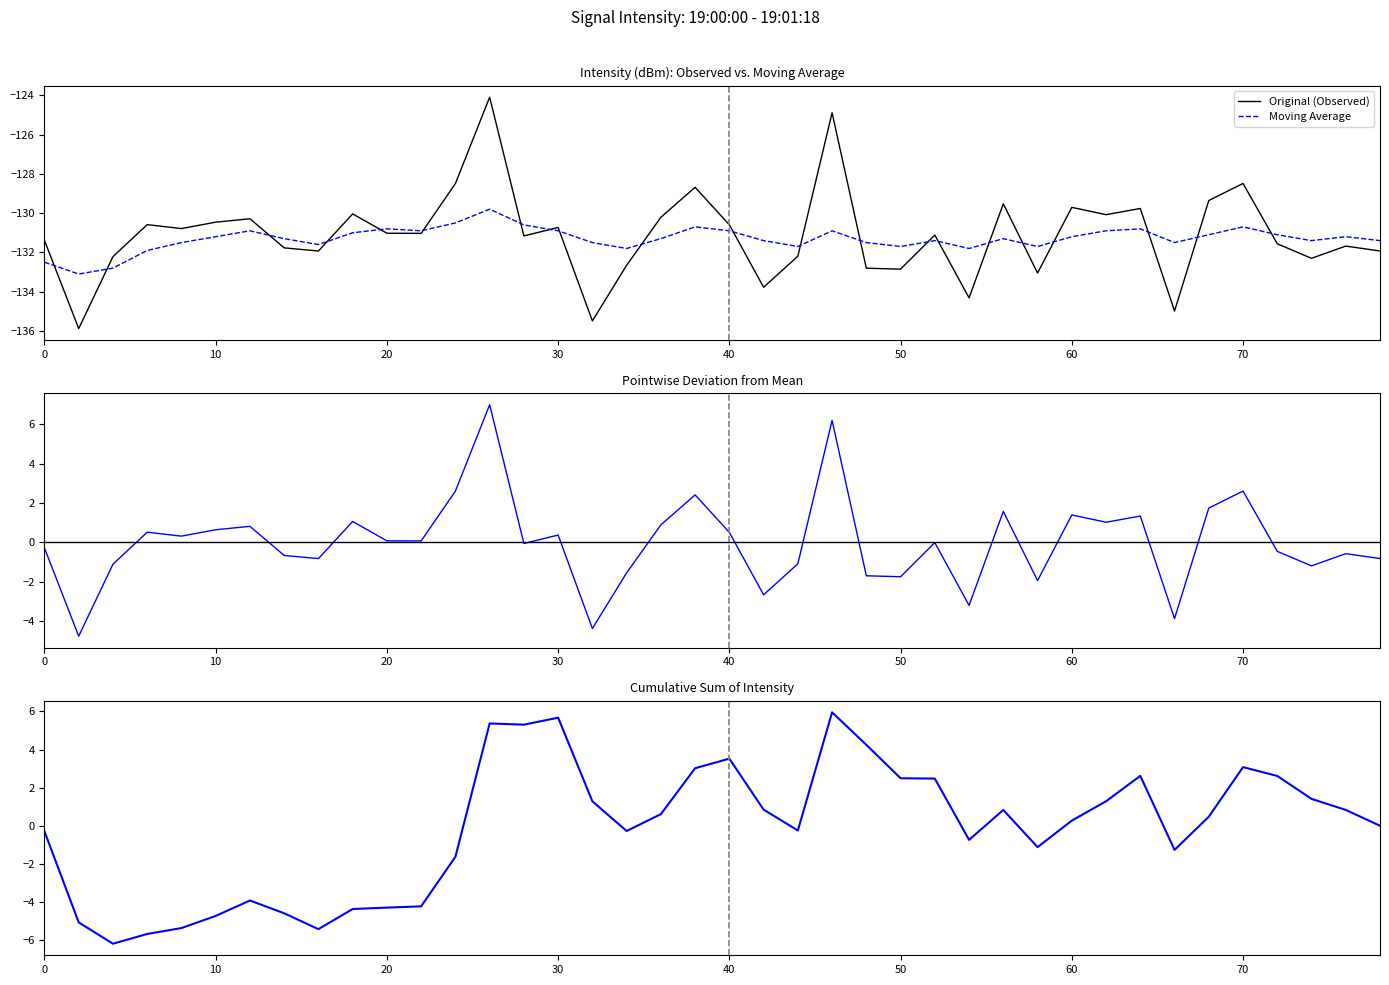

How many interior local peaks does the Cumulative Effect series have?

8